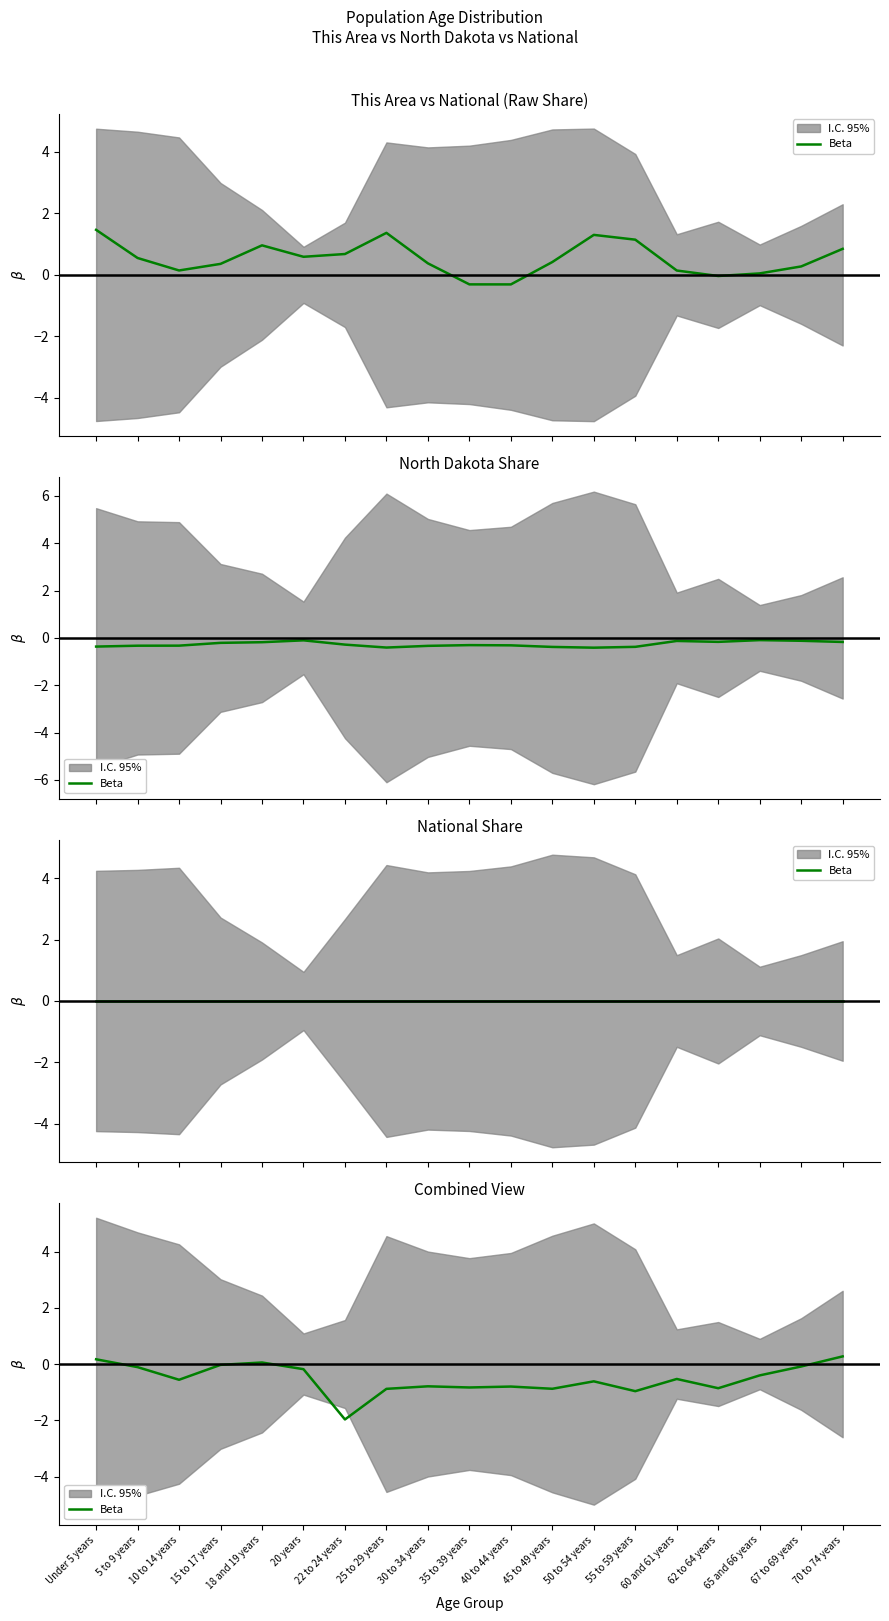

Which has a higher value, 30 to 34 years or 40 to 44 years?

30 to 34 years